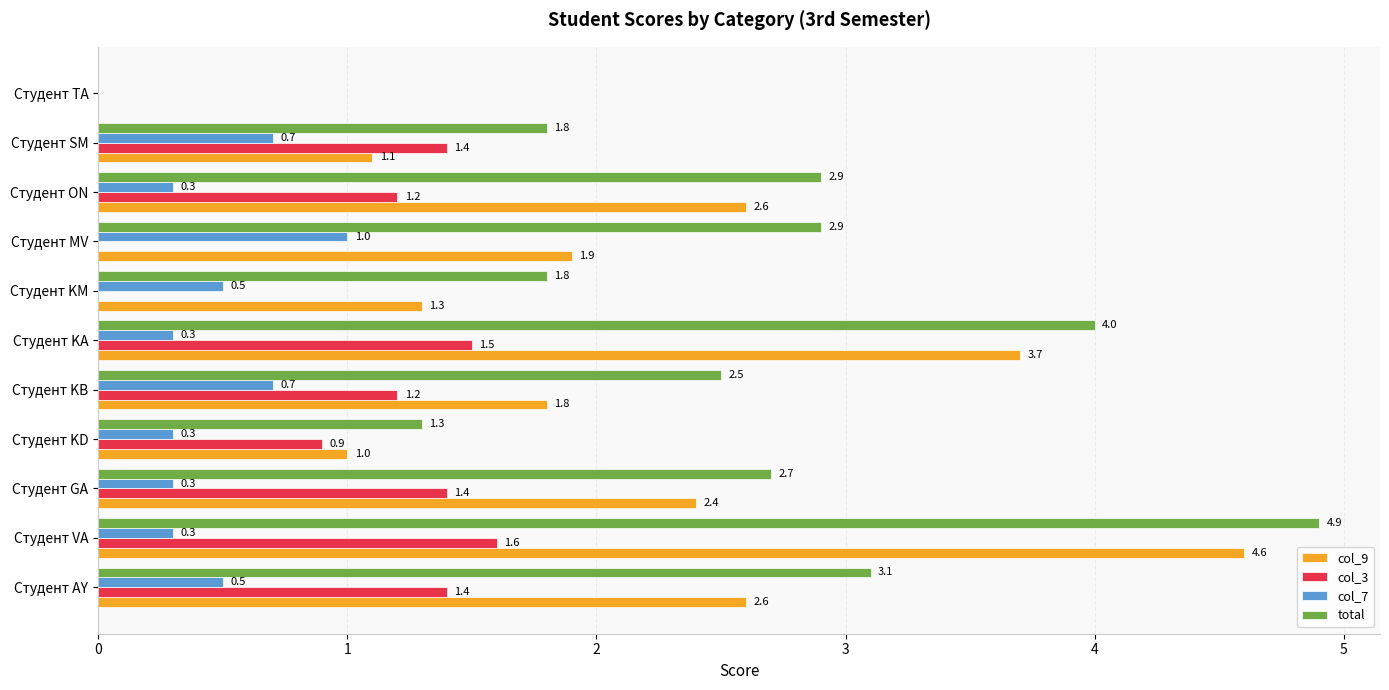

True or false: total has a value of 2.9 at Студент MV.

True